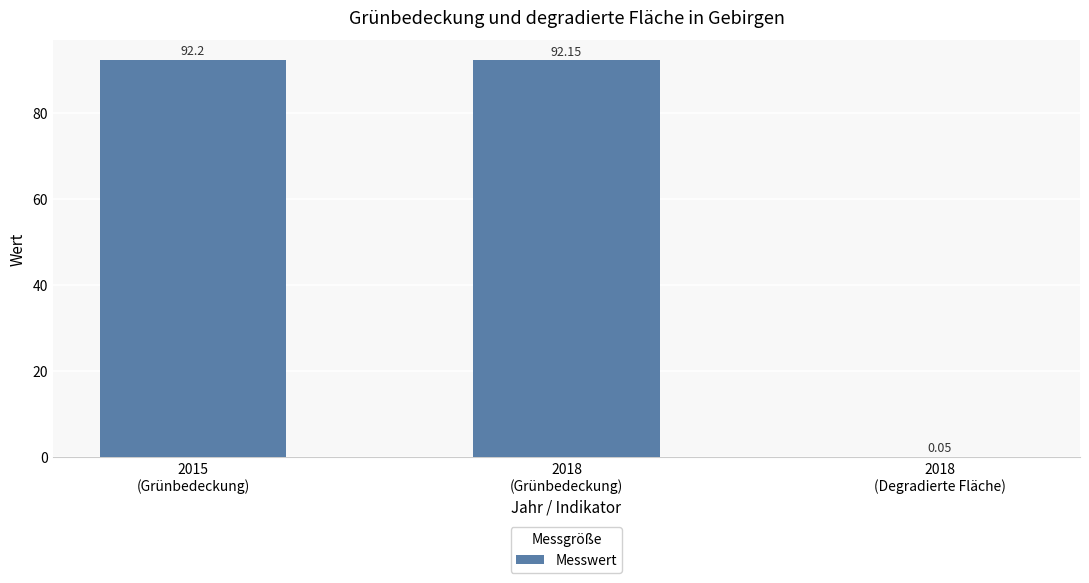

What is the sum of all values?

184.4